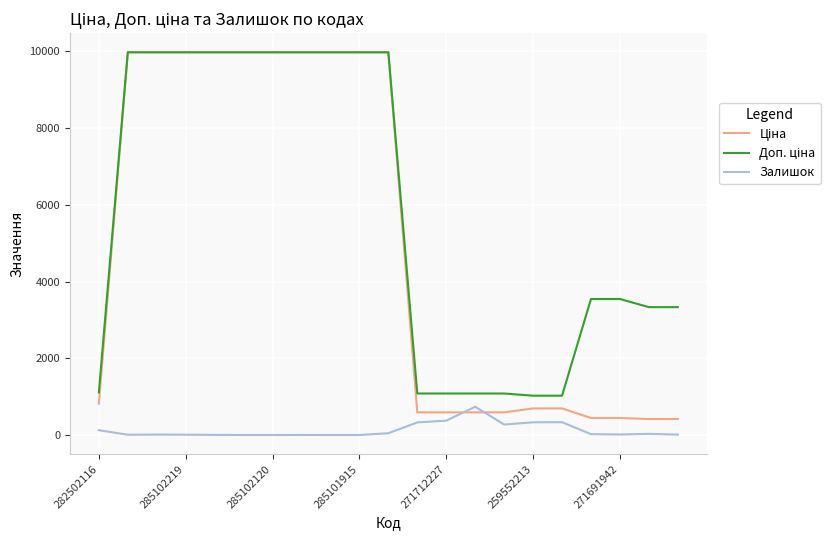

What is the greatest value displayed?

9975.0